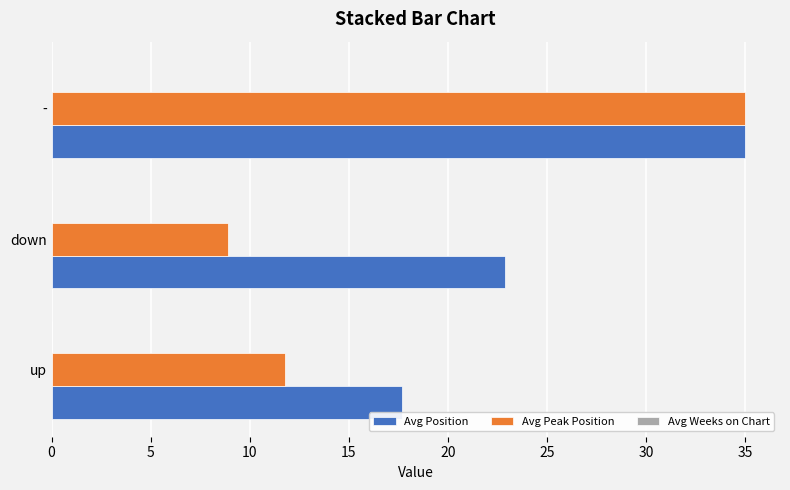

Which series has the largest range (max minus min)?

Avg Peak Position